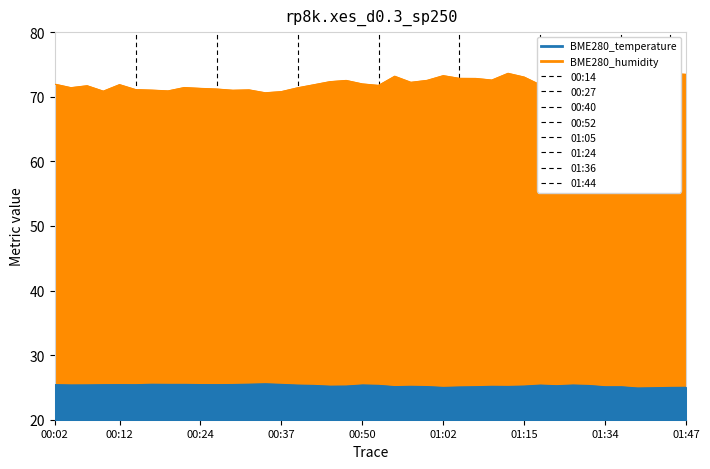

What is the average value of the BME280_humidity series?

72.1